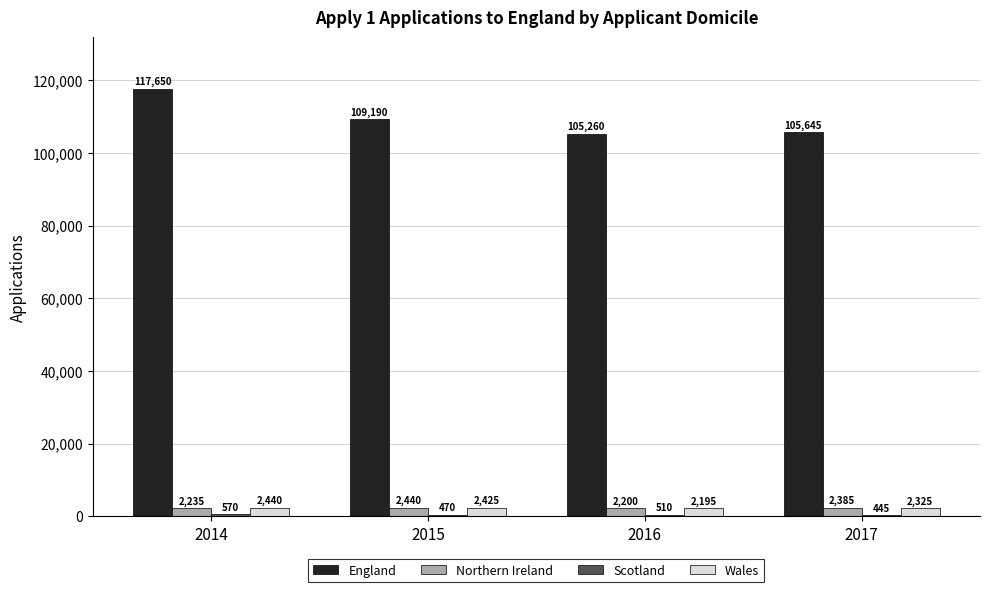

At how many categories does at least one series exceed 78418?

4